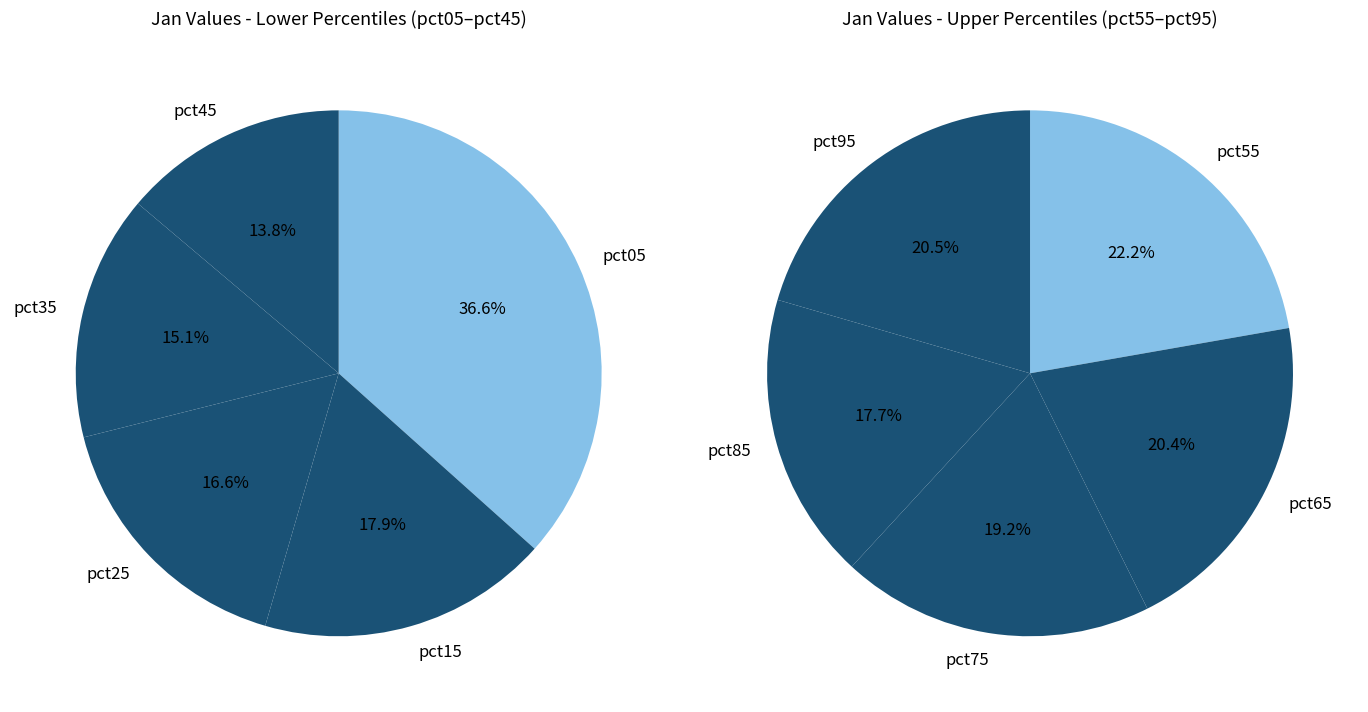

How many slices are in this pie chart?

10